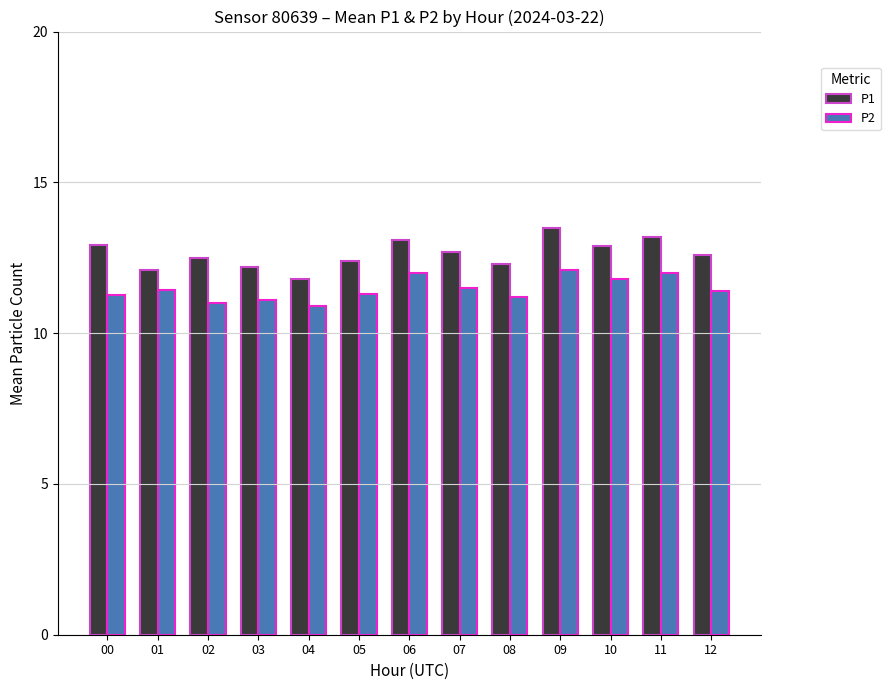

Which series has the largest total across all categories?

P1